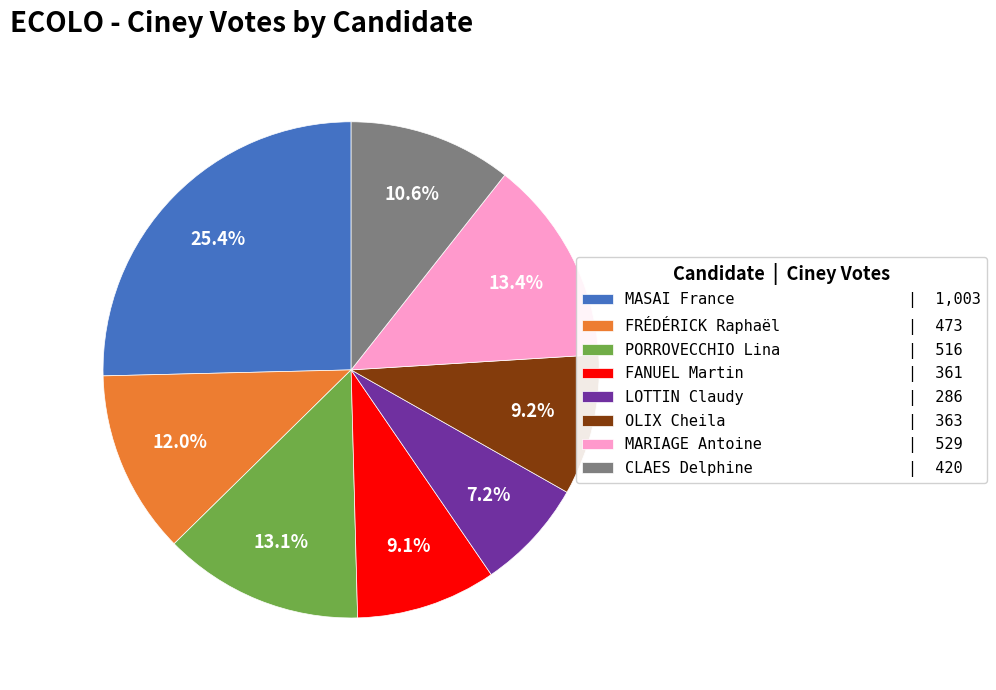

True or false: OLIX Cheila accounts for 9% of the total.

True